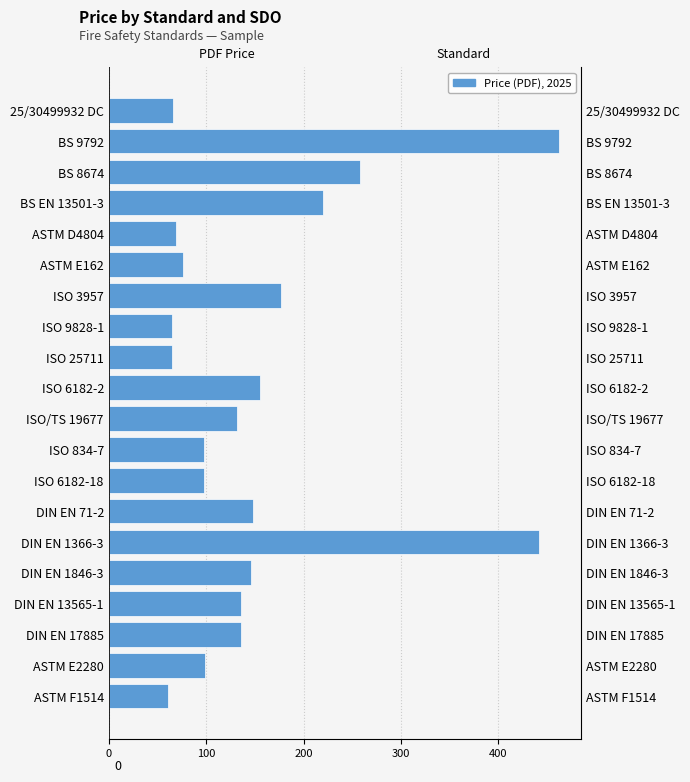

What is the change in value from ISO 834-7 to ASTM D4804?

-29.0